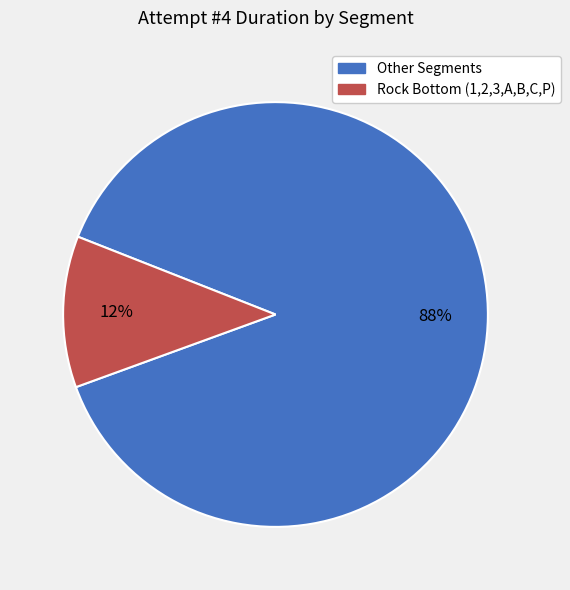

Is there any slice that represents more than half of the pie?

Yes